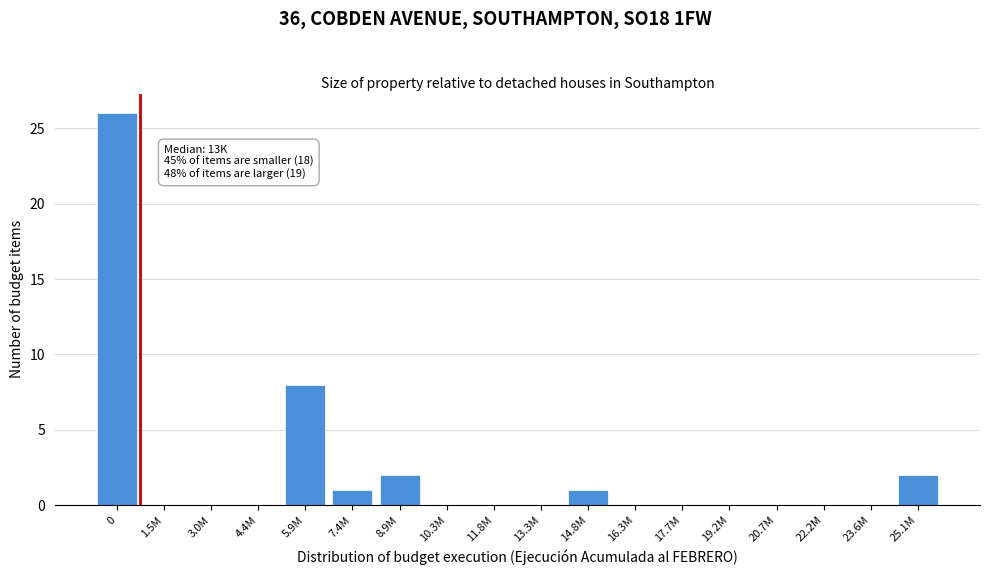

Reading left to right, extract all data points from this chart.

0=26	1.5M=0	3.0M=0	4.4M=0	5.9M=8	7.4M=1	8.9M=2	10.3M=0	11.8M=0	13.3M=0	14.8M=1	16.3M=0	17.7M=0	19.2M=0	20.7M=0	22.2M=0	23.6M=0	25.1M=2